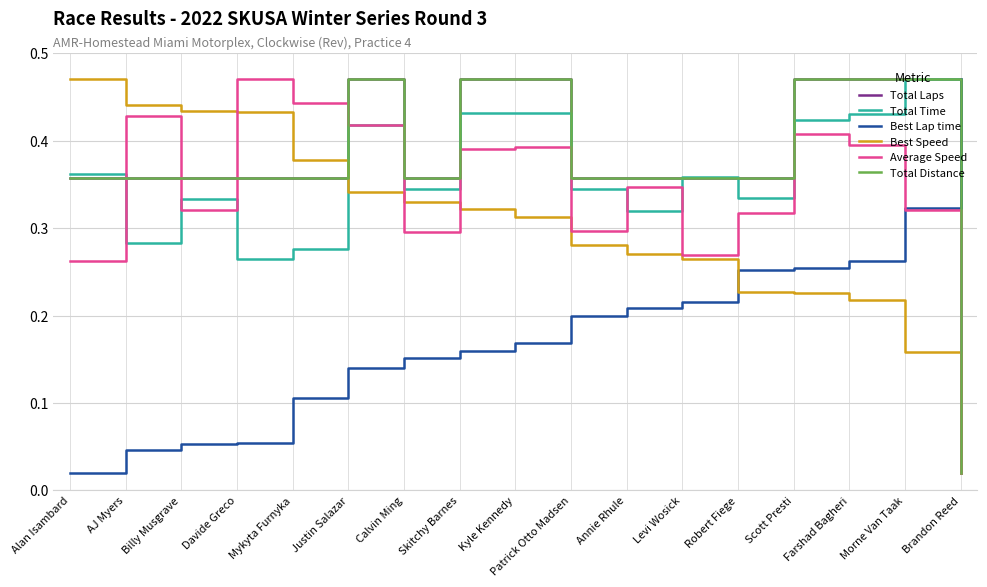

What is the label of the 5th point from the right?

Robert Fiege